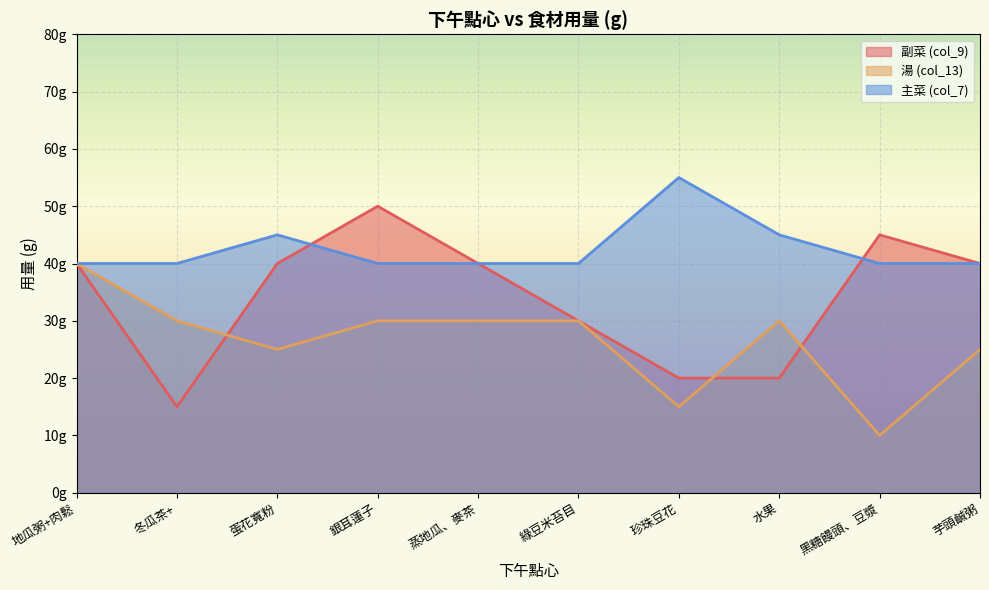

How many series are shown in this chart?

3